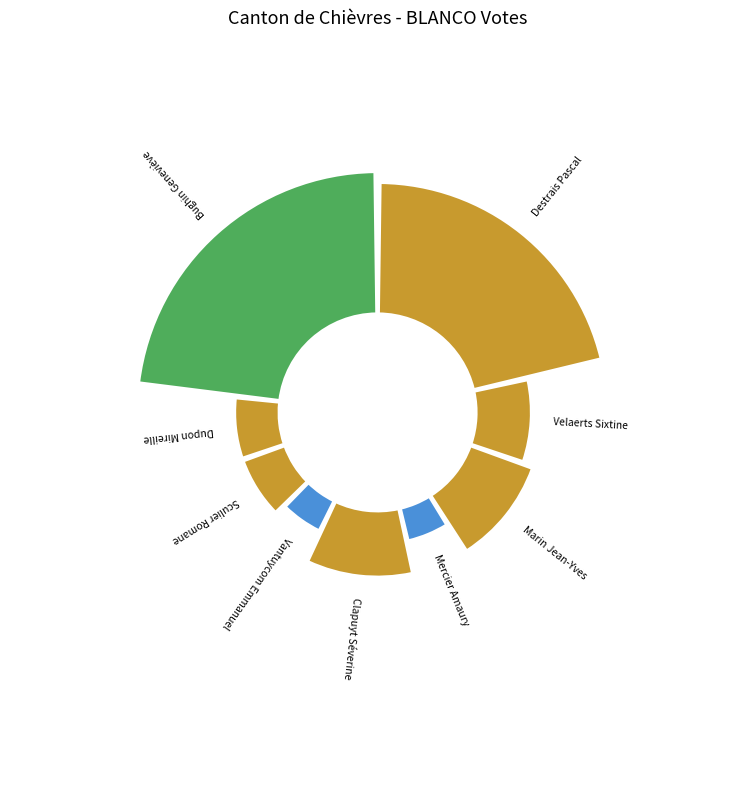

To the nearest percent, what portion does Vantuycom Emmanuel represent?

5%